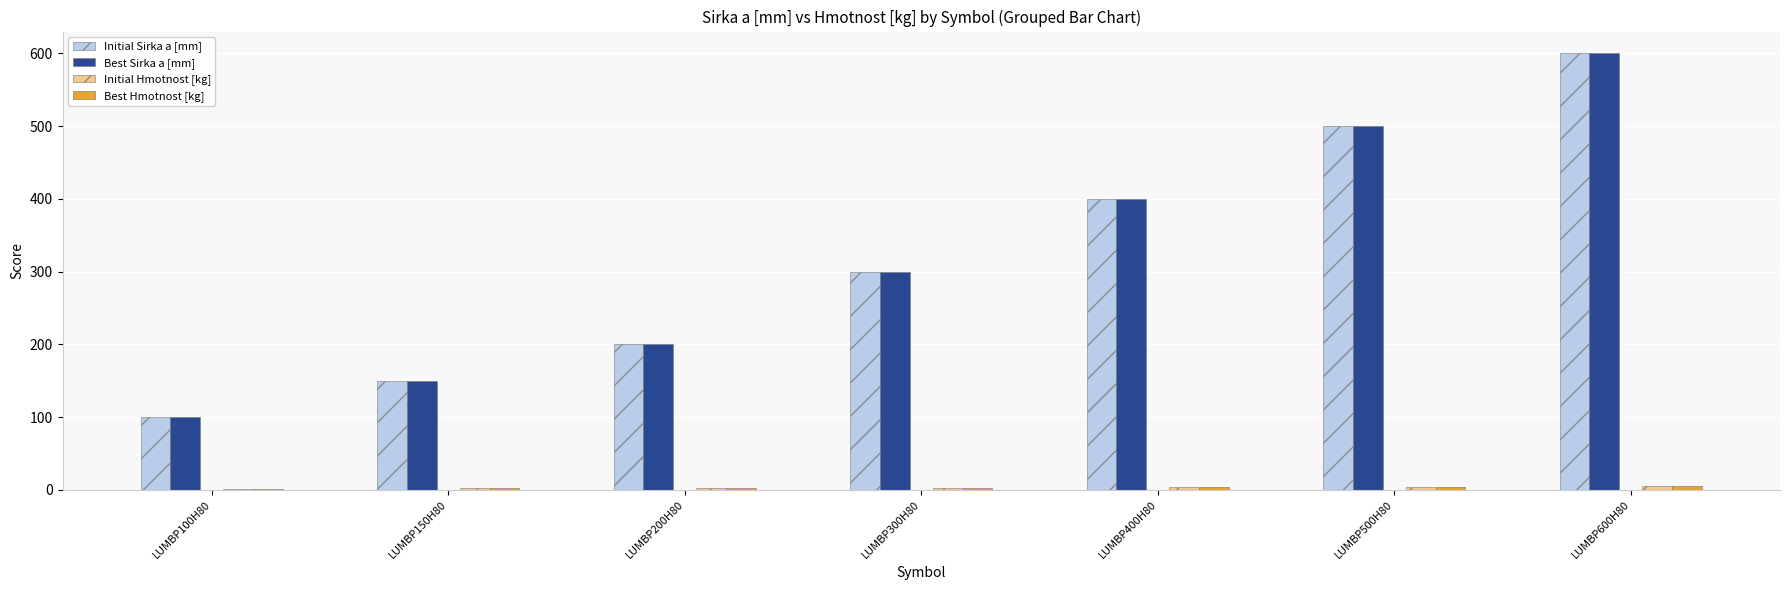

Does the chart contain stacked bars?

No